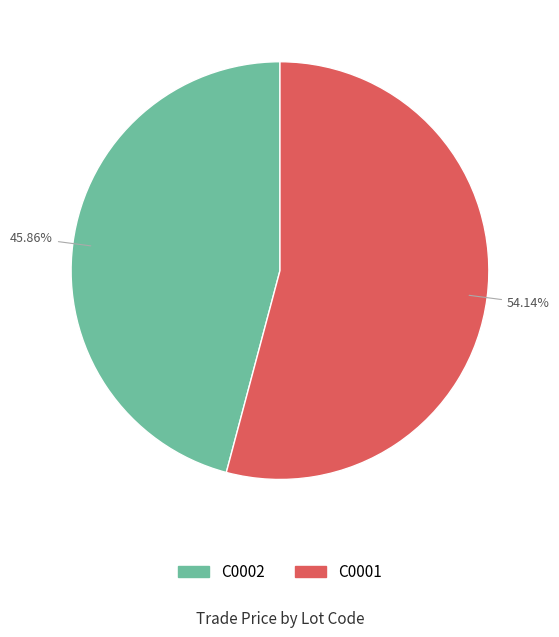

The C0001 slice represents 54% of the pie. True or false?

True